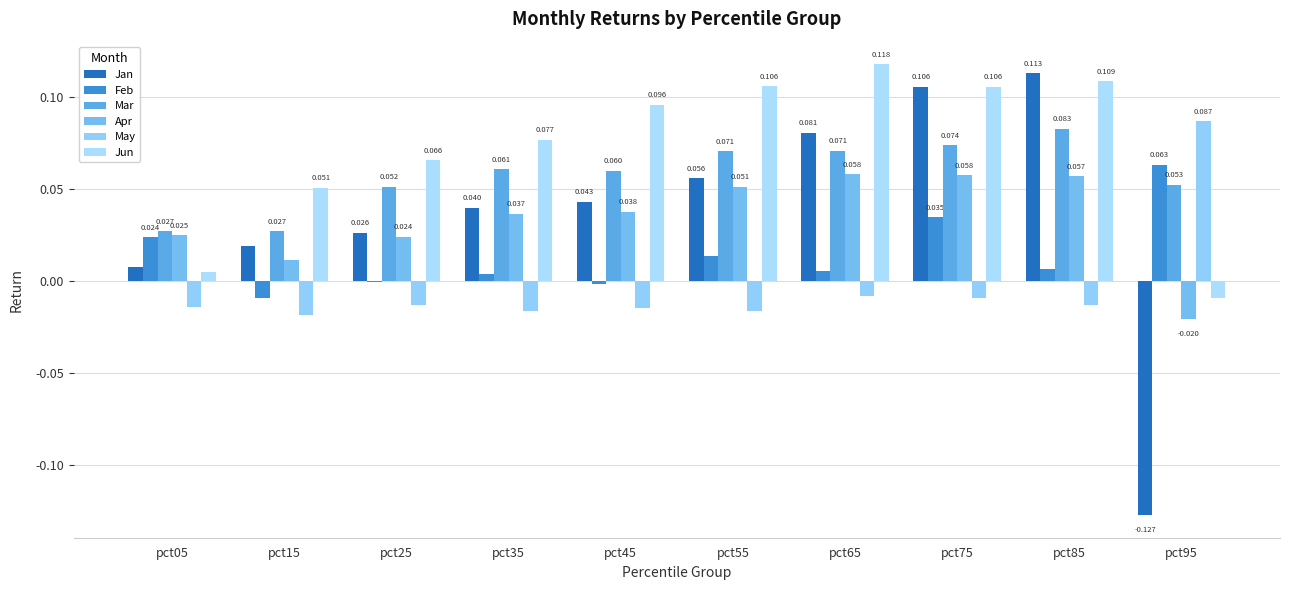

How many groups of bars are there?

10